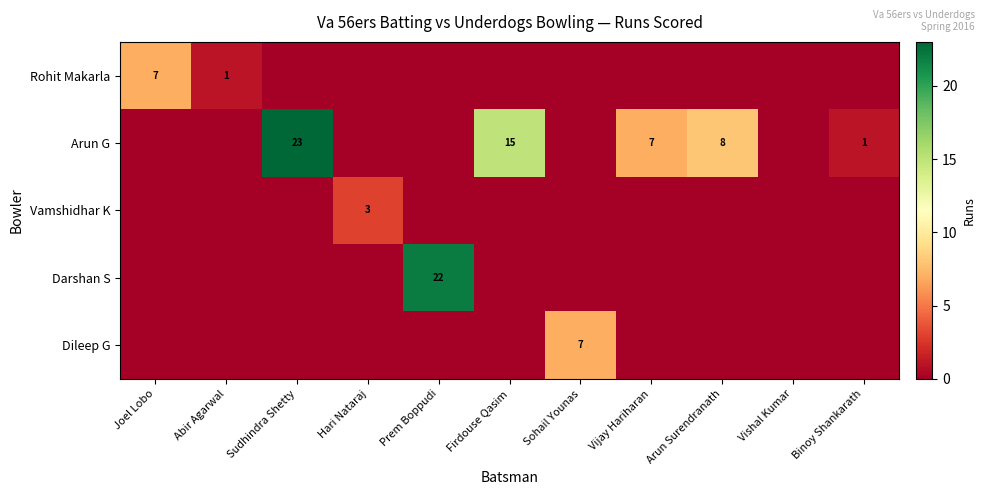

At which category is the sum across all series the highest?

Sudhindra Shetty